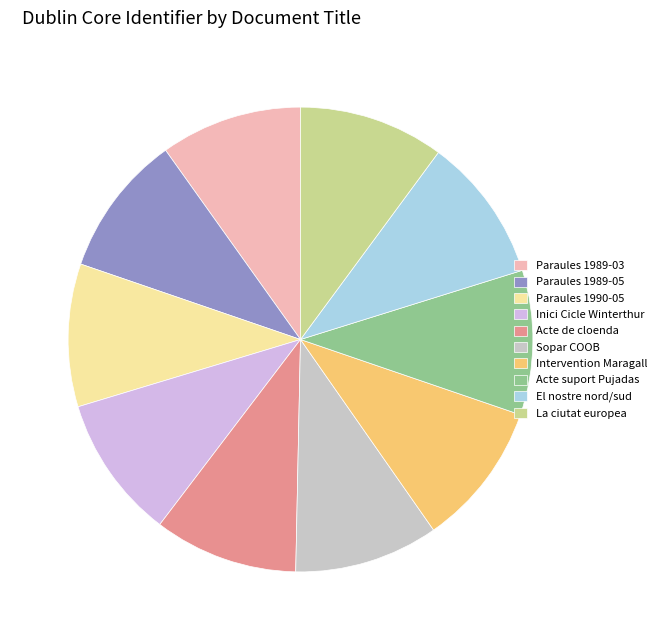

How many segments does this pie chart have?

10